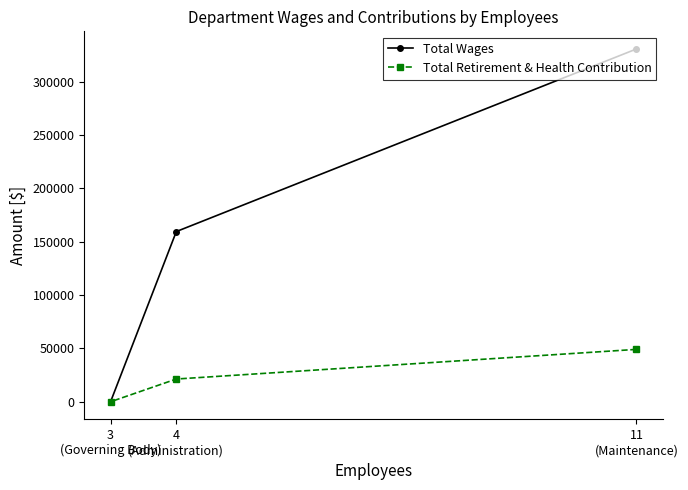

How many values in Total Retirement & Health Contribution are above zero?

2